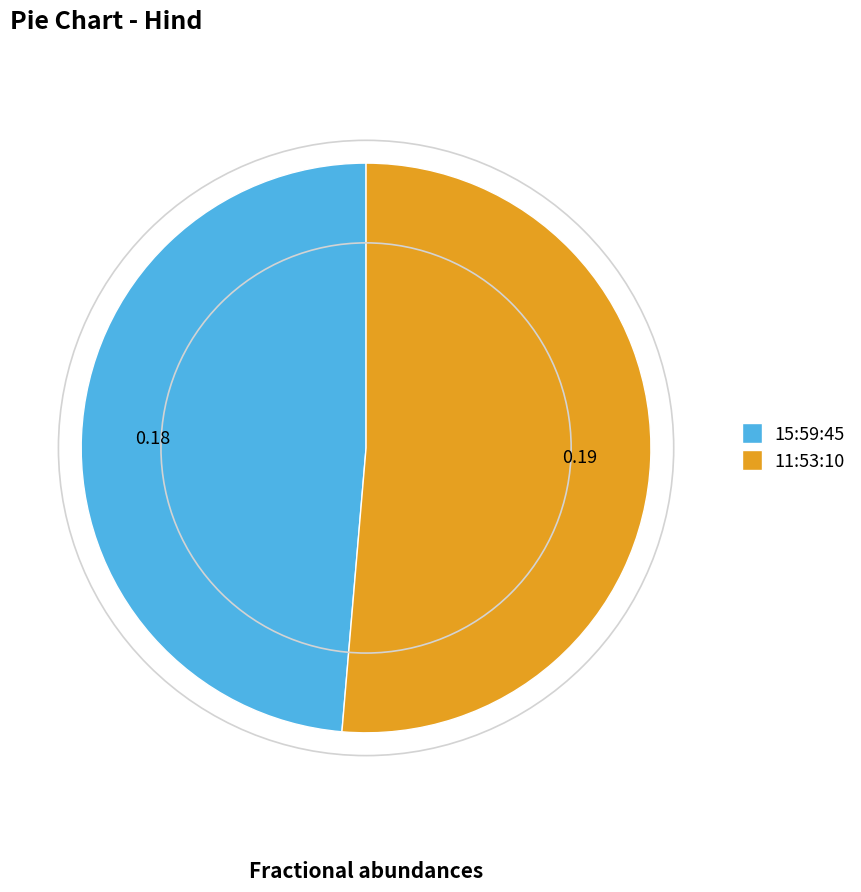

Is there a majority slice in this chart?

Yes